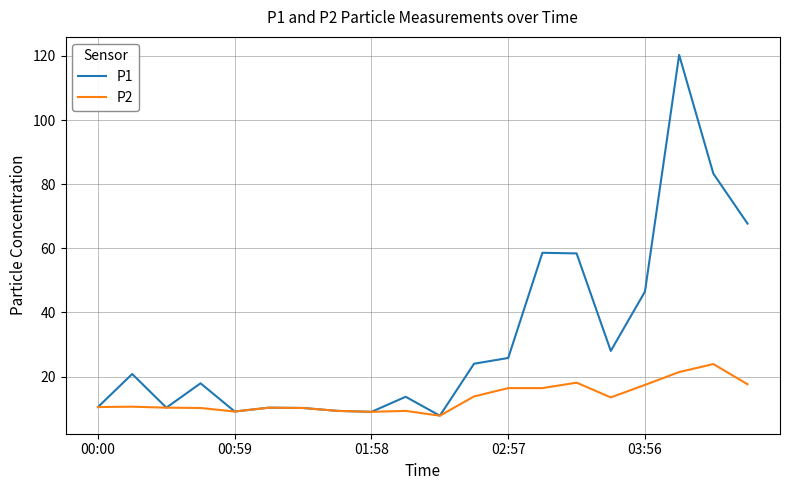

Which series has the largest total across all categories?

P1